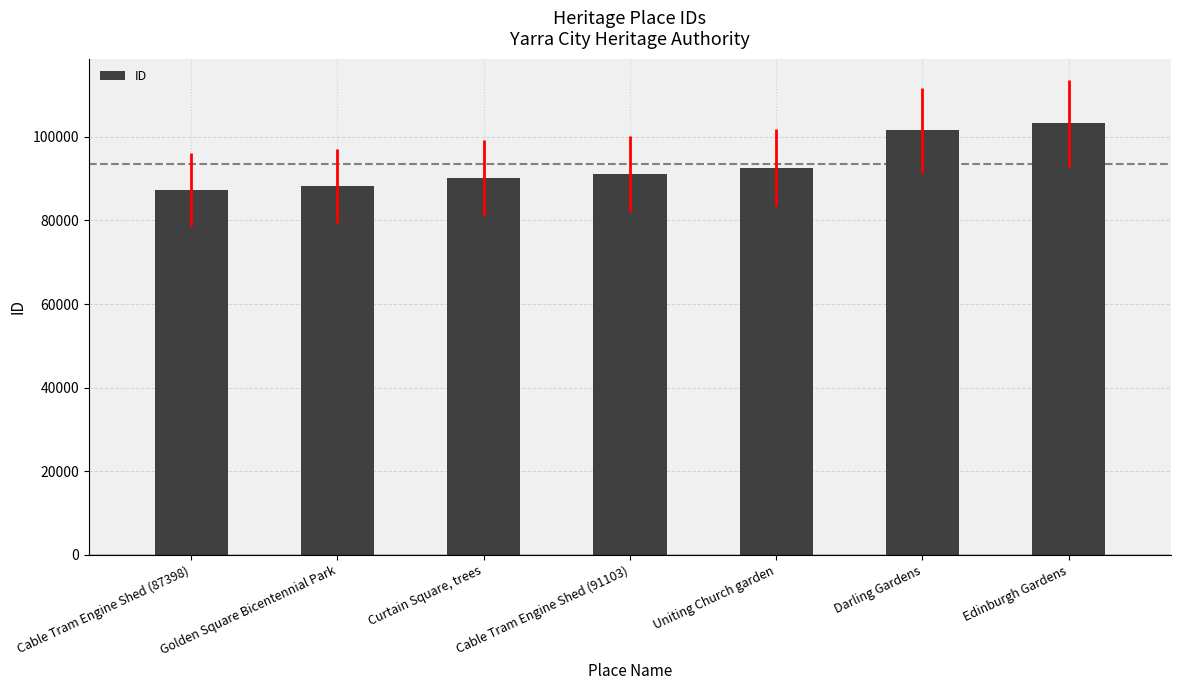

Rank the categories by value from lowest to highest.

Cable Tram Engine Shed (87398), Golden Square Bicentennial Park, Curtain Square, trees, Cable Tram Engine Shed (91103), Uniting Church garden, Darling Gardens, Edinburgh Gardens